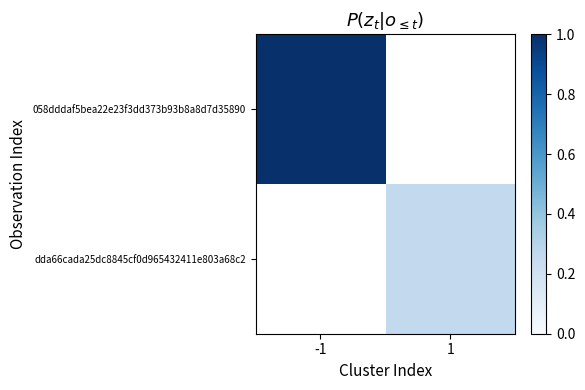

Which series has the largest range (max minus min)?

058dddaf5bea22e23f3dd373b93b8a8d7d35890